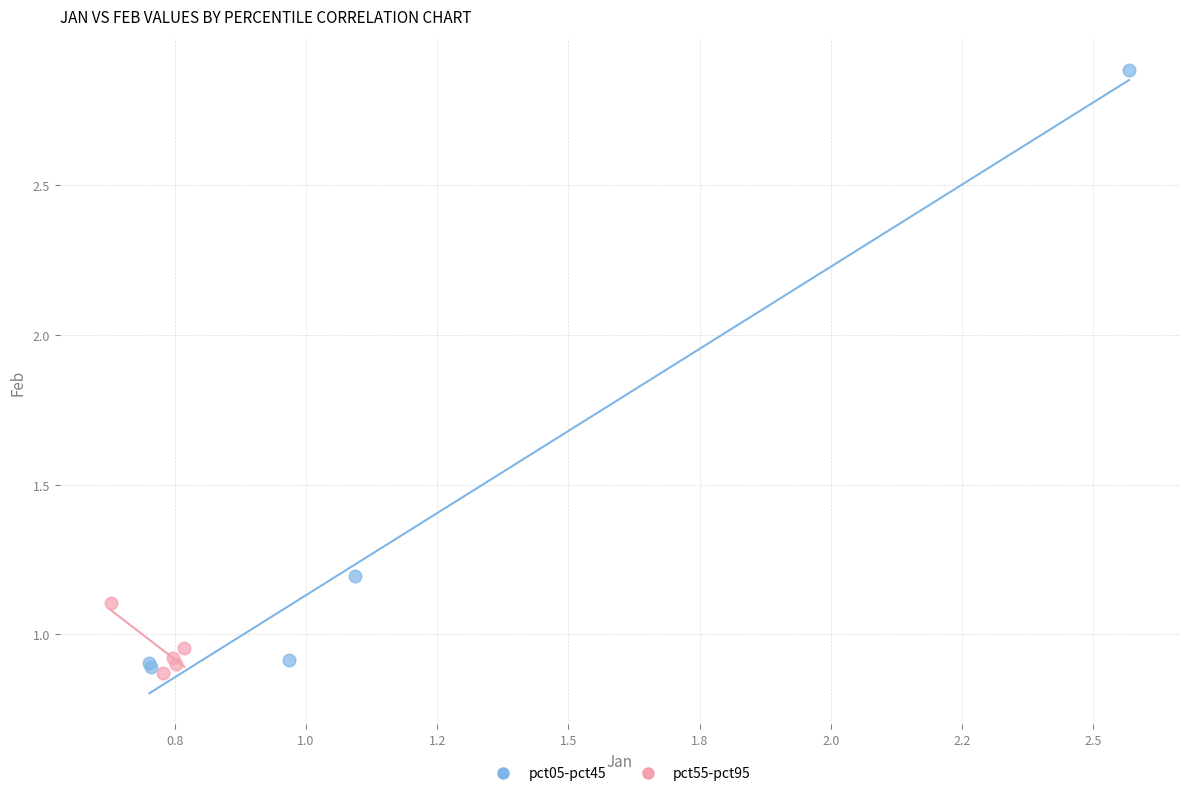

Which series contains the highest Y value?

pct05-pct45